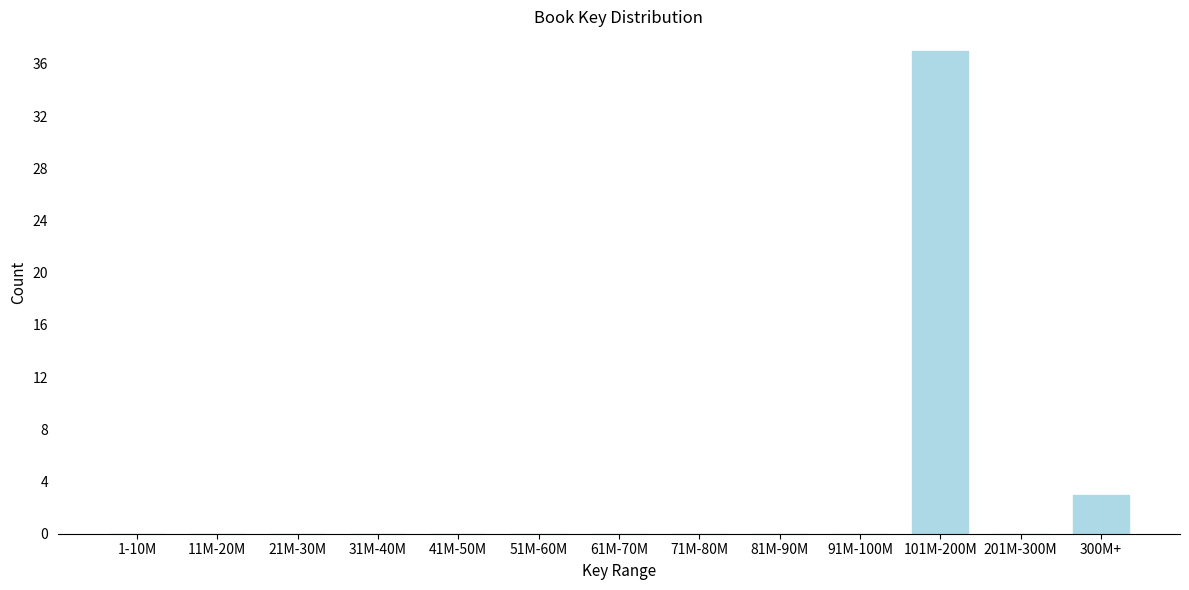

Reading right to left, what are all the values shown in this chart?

300M+=3	201M-300M=0	101M-200M=37	91M-100M=0	81M-90M=0	71M-80M=0	61M-70M=0	51M-60M=0	41M-50M=0	31M-40M=0	21M-30M=0	11M-20M=0	1-10M=0